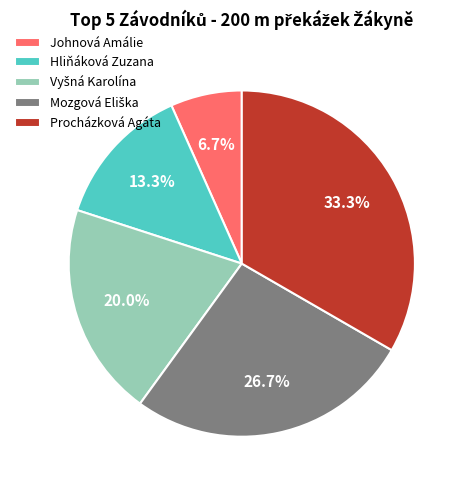

Does Johnová Amálie represent more than half of the total?

No